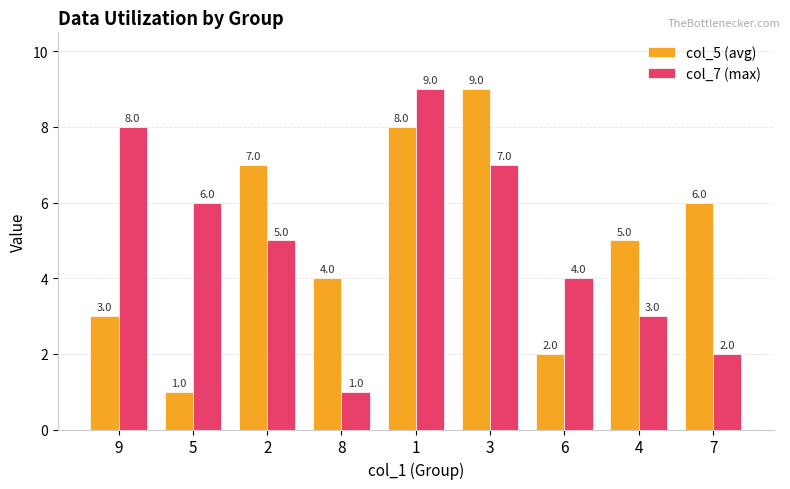

What is the highest value of the col_7 (max) series?

9